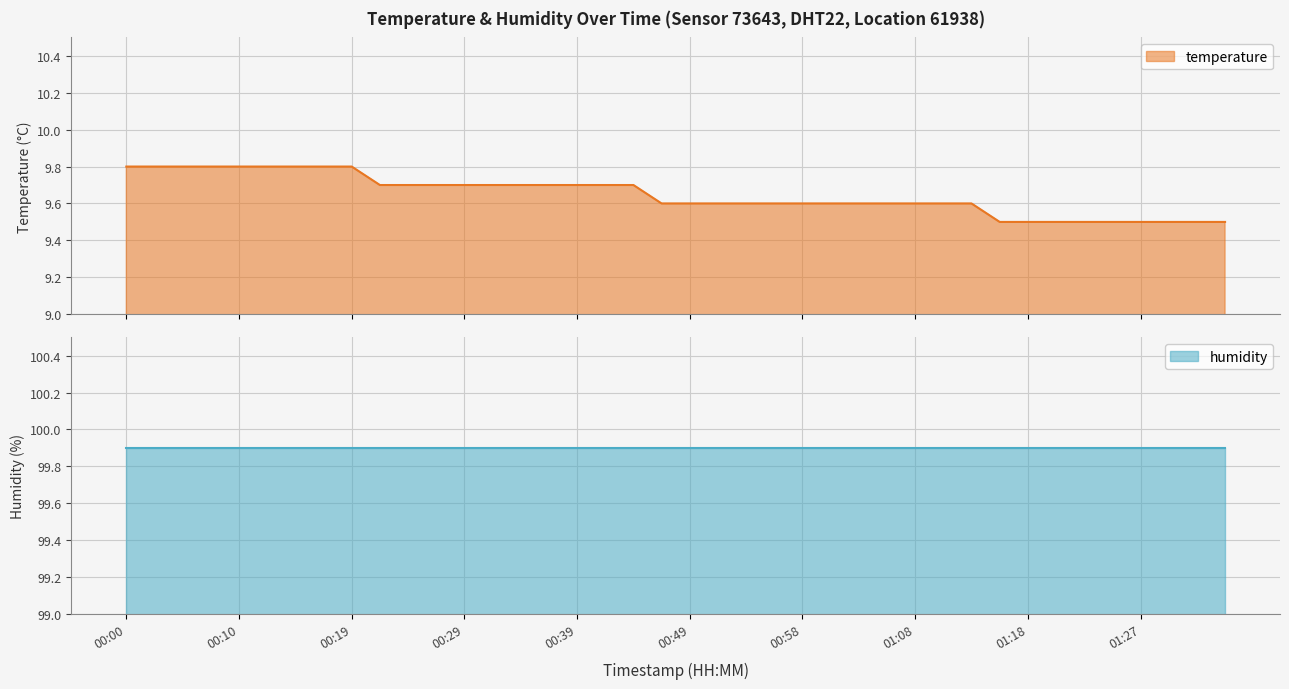

Approximately how many times larger is the value at 00:49 compared to 00:07?

1.0